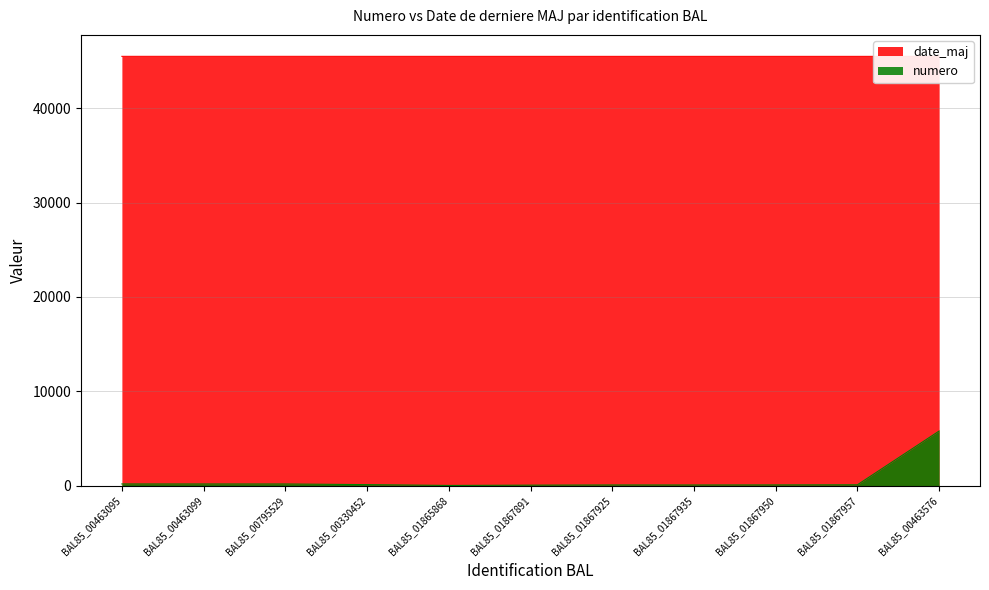

Reading left to right, what are all the values shown in this chart?

numero: 184	182	180	111	24	55	75	72	80	93	5791
date_maj: 45499	45499	45499	45497	45496	45496	45496	45496	45496	45496	45498